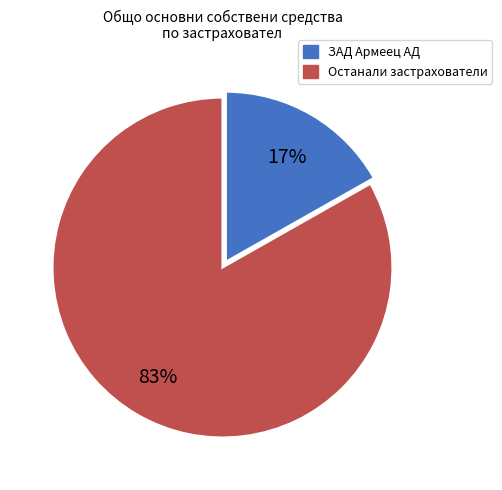

Is there a majority slice in this chart?

Yes